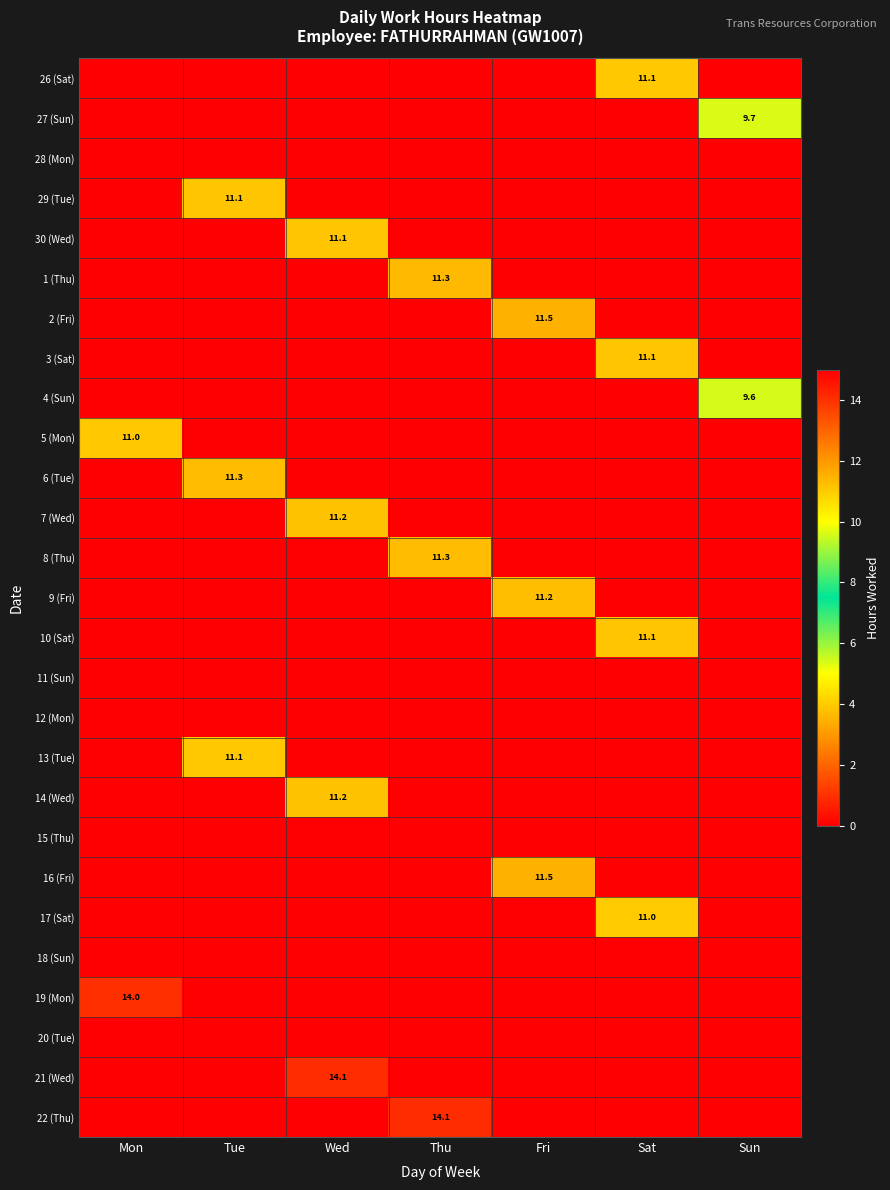

True or false: 5 (Mon) has a value of 3.4 at Mon.

False